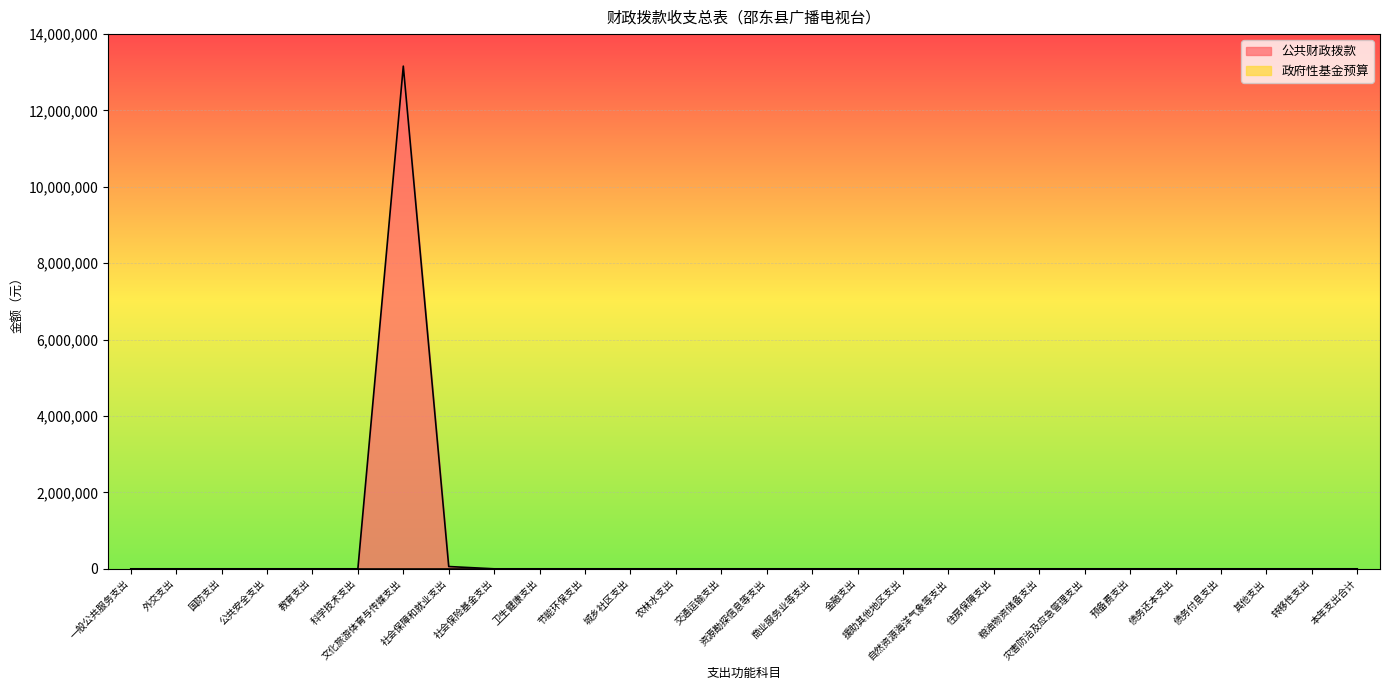

True or false: 公共财政拨款 and 政府性基金预算 intersect in this chart.

False